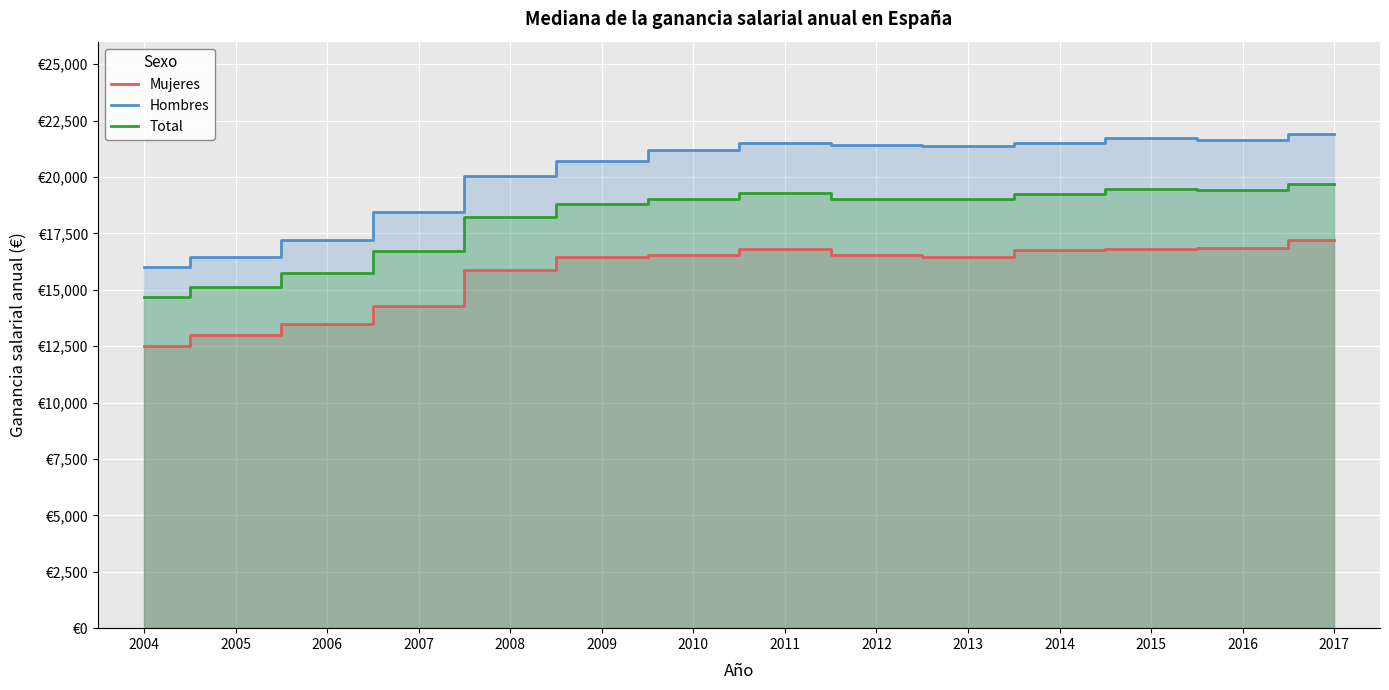

Reading left to right, transcribe all the data shown in this chart.

Mujeres: 2004=12489.3	2005=13014.7	2006=13506.0	2007=14264.8	2008=15886.0	2009=16433.1	2010=16536.1	2011=16796.4	2012=16524.5	2013=16452.4	2014=16771.3	2015=16825.1	2016=16831.6	2017=17214.6
Hombres: 2004=15995.5	2005=16448.0	2006=17204.3	2007=18468.3	2008=20057.6	2009=20730.7	2010=21207.0	2011=21488.0	2012=21425.1	2013=21371.1	2014=21528.5	2015=21740.9	2016=21626.0	2017=21900.0
Total: 2004=14674.5	2005=15130.3	2006=15740.2	2007=16718.4	2008=18244.4	2009=18803.3	2010=19017.1	2011=19303.5	2012=19041.0	2013=19029.7	2014=19263.8	2015=19466.5	2016=19432.6	2017=19700.0